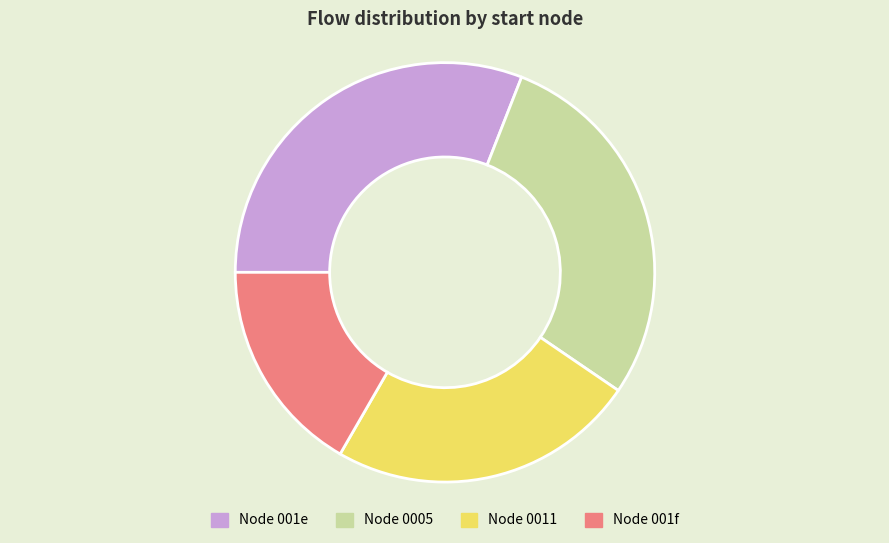

Does any single category account for the majority?

No